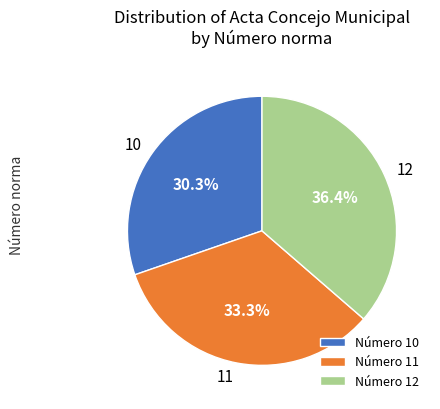

Do Número 11 and Número 12 together represent more than half of the pie?

Yes